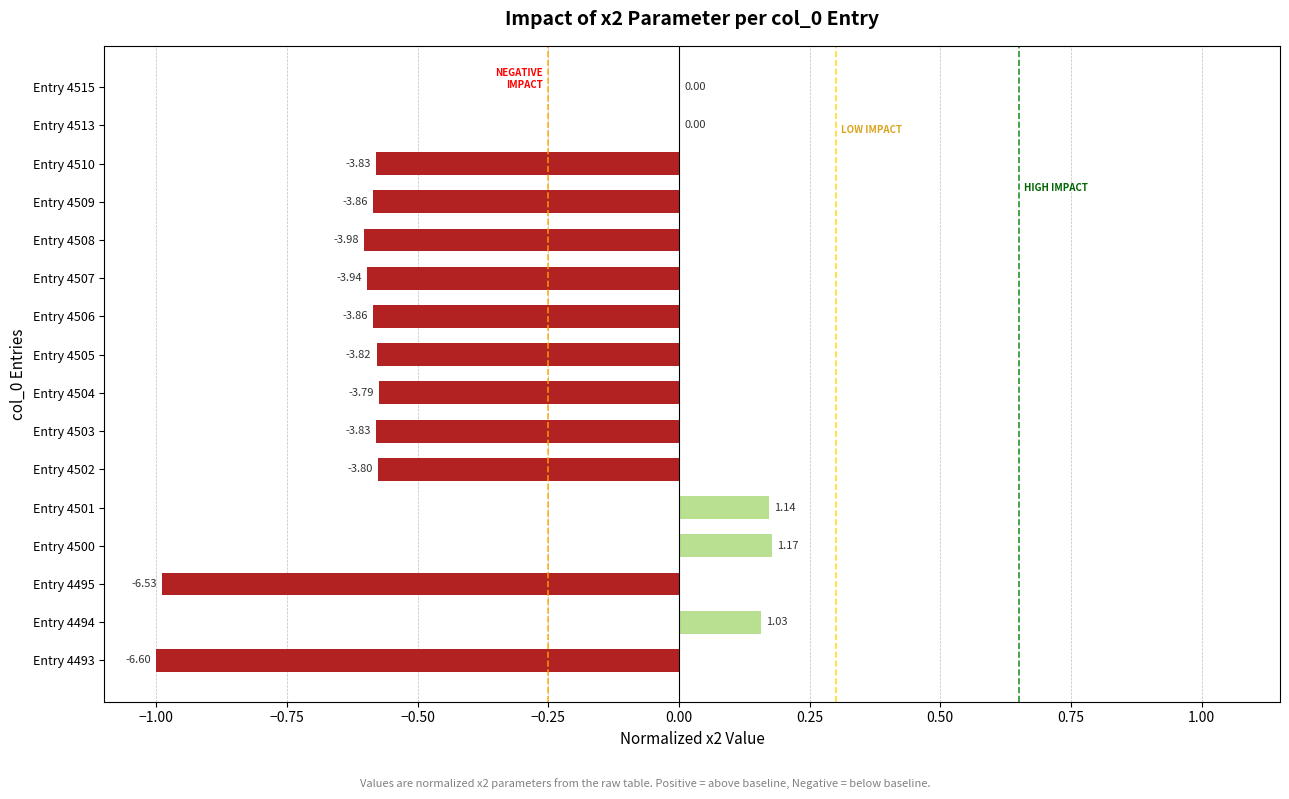

What is the sum of all values?

-6.7